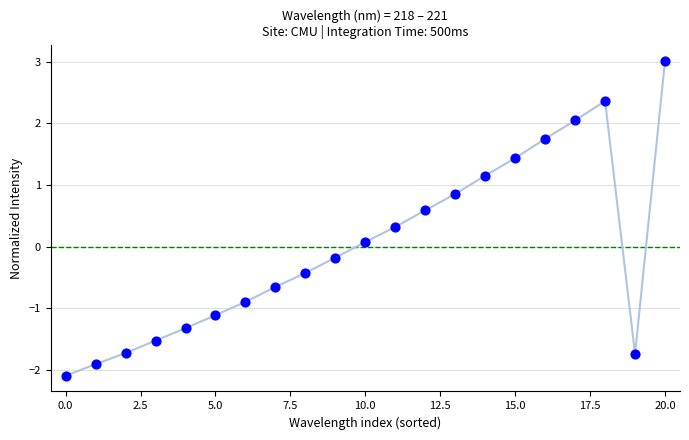

What is the greatest value displayed?

3.0